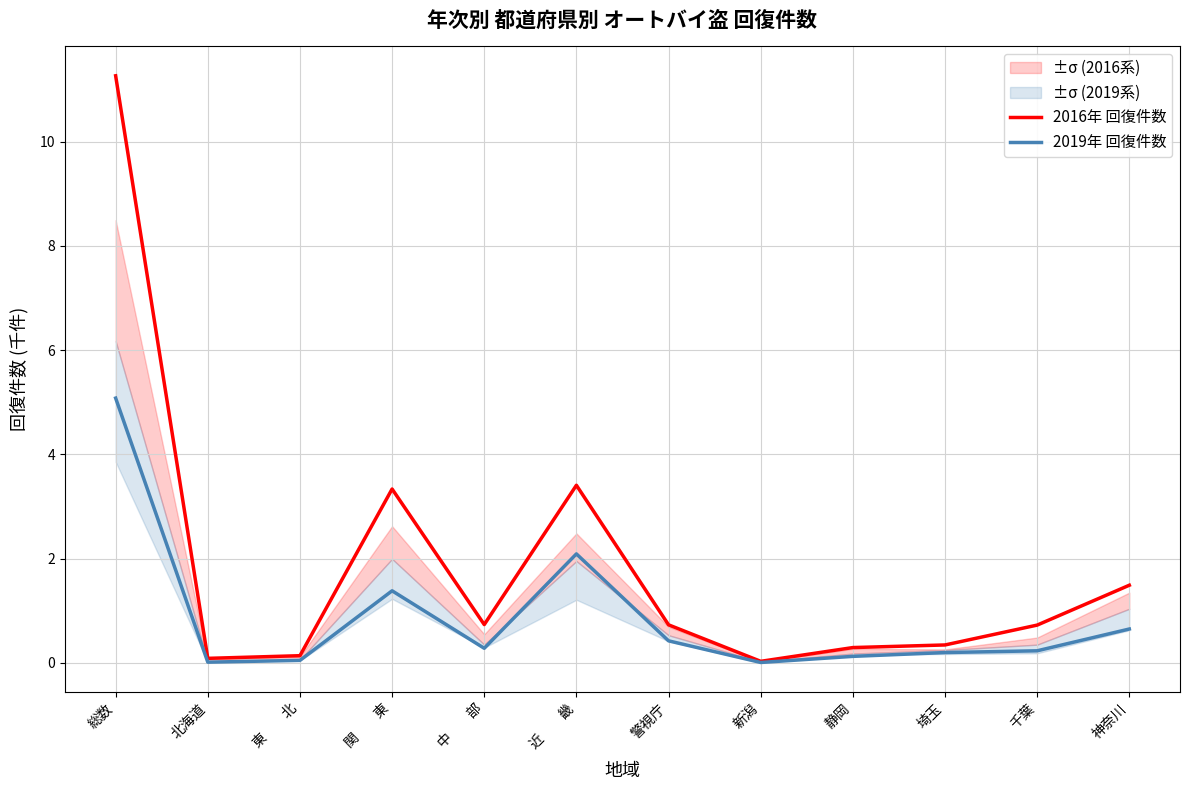

How many lines are shown in the chart?

2